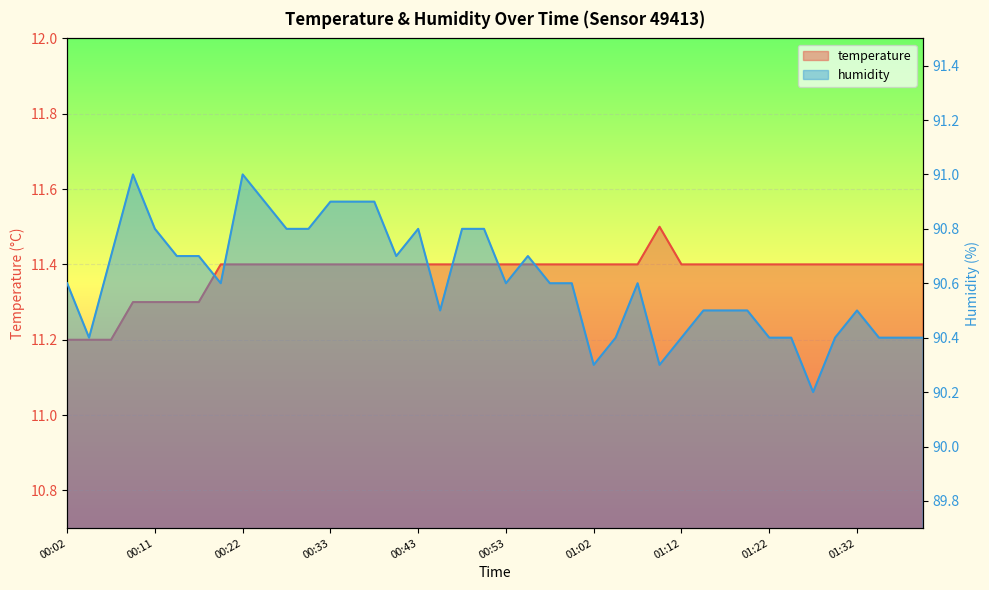

Reading left to right, extract all data points from this chart.

temperature: 11.2	11.2	11.2	11.3	11.3	11.3	11.3	11.4	11.4	11.4	11.4	11.4	11.4	11.4	11.4	11.4	11.4	11.4	11.4	11.4	11.4	11.4	11.4	11.4	11.4	11.4	11.4	11.5	11.4	11.4	11.4	11.4	11.4	11.4	11.4	11.4	11.4	11.4	11.4	11.4
humidity: 90.6	90.4	90.7	91.0	90.8	90.7	90.7	90.6	91.0	90.9	90.8	90.8	90.9	90.9	90.9	90.7	90.8	90.5	90.8	90.8	90.6	90.7	90.6	90.6	90.3	90.4	90.6	90.3	90.4	90.5	90.5	90.5	90.4	90.4	90.2	90.4	90.5	90.4	90.4	90.4